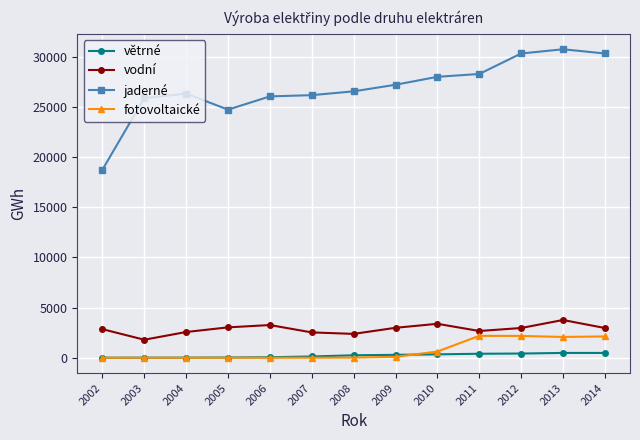

What are all the series names shown in the legend?

větrné, vodní, jaderné, fotovoltaické